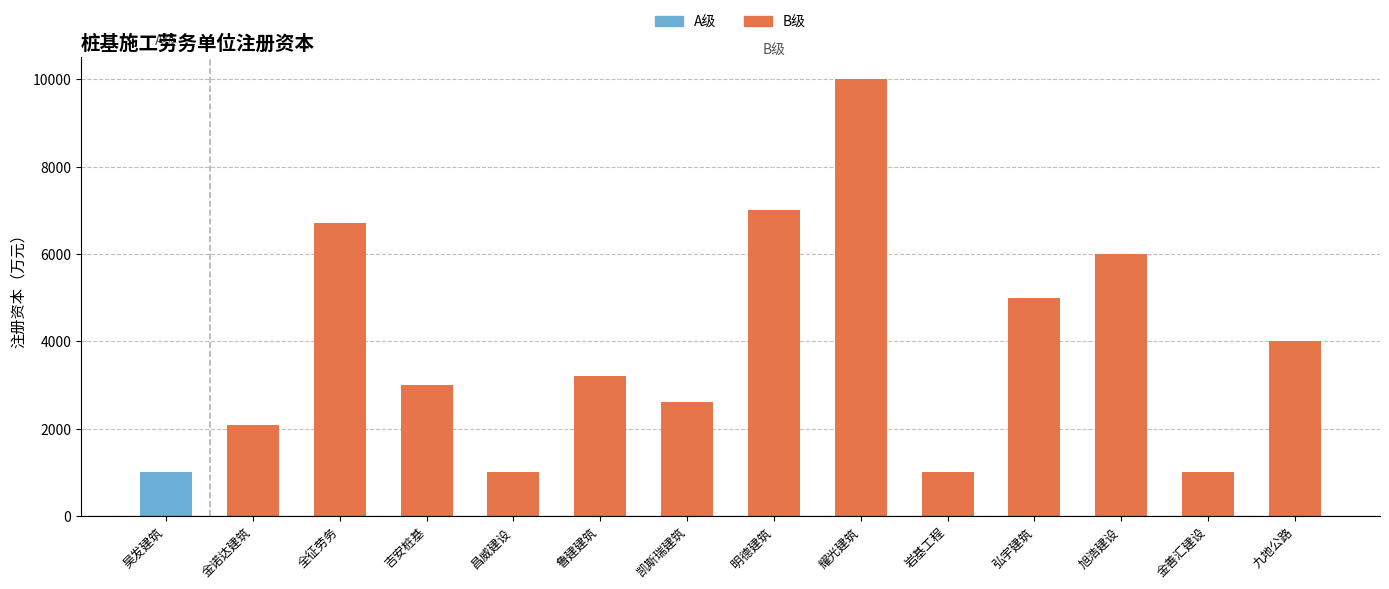

Read the value at 凯斯瑞建筑.

2600